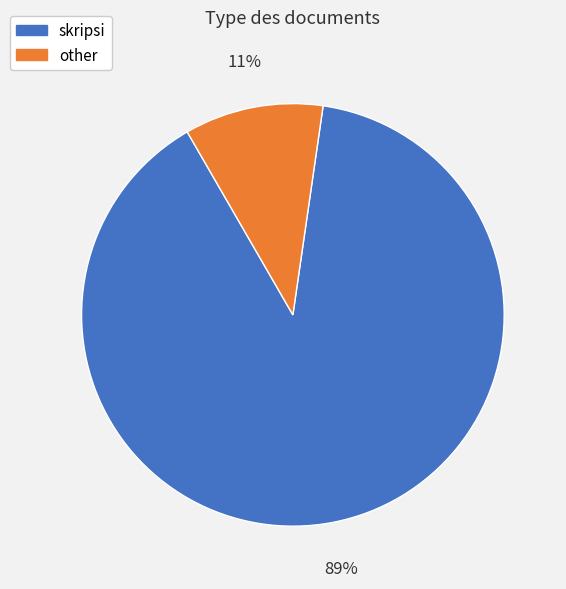

To the nearest percent, what is the combined percentage of other and skripsi?

100%